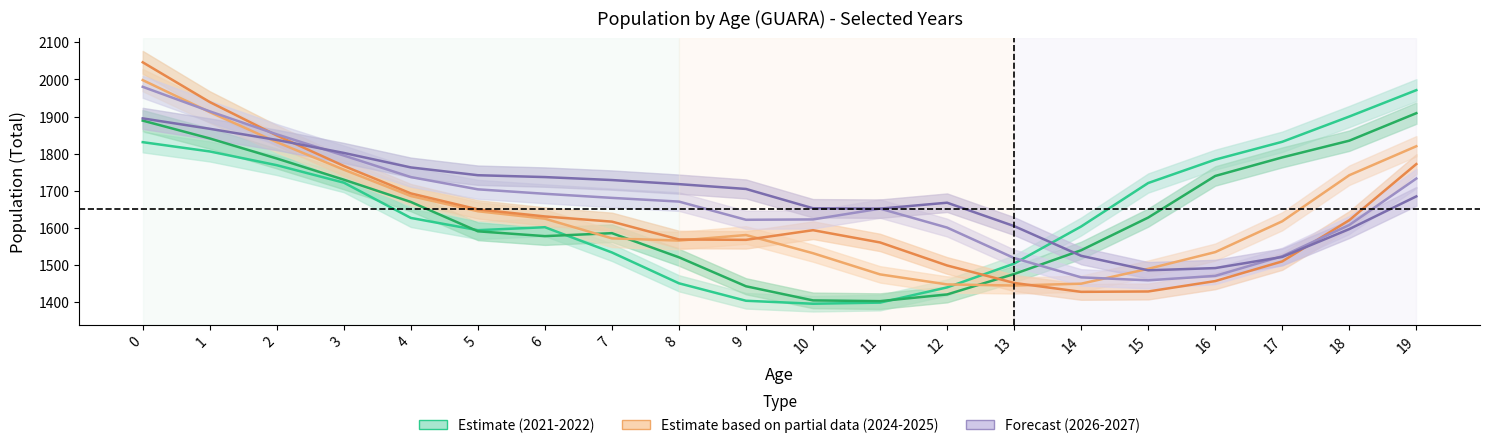

Reading left to right, transcribe all the data shown in this chart.

Total_2021: 1831	1806	1769	1722	1627	1594	1602	1534	1451	1404	1396	1399	1440	1504	1604	1721	1784	1832	1900	1971
Total_2022: 1889	1841	1787	1730	1670	1591	1578	1586	1521	1443	1405	1403	1421	1476	1540	1628	1740	1790	1835	1909
Total_2024: 1998	1912	1831	1757	1686	1645	1625	1572	1566	1581	1532	1475	1448	1445	1450	1490	1535	1618	1742	1820
Total_2025: 2046	1939	1849	1767	1693	1650	1631	1617	1569	1568	1594	1561	1499	1452	1428	1429	1457	1510	1621	1772
Total_2026: 1980	1914	1852	1795	1737	1704	1692	1681	1671	1622	1623	1652	1601	1519	1467	1459	1471	1524	1608	1733
Total_2027: 1895	1867	1837	1802	1763	1742	1737	1729	1718	1705	1653	1652	1668	1605	1525	1486	1492	1522	1597	1685